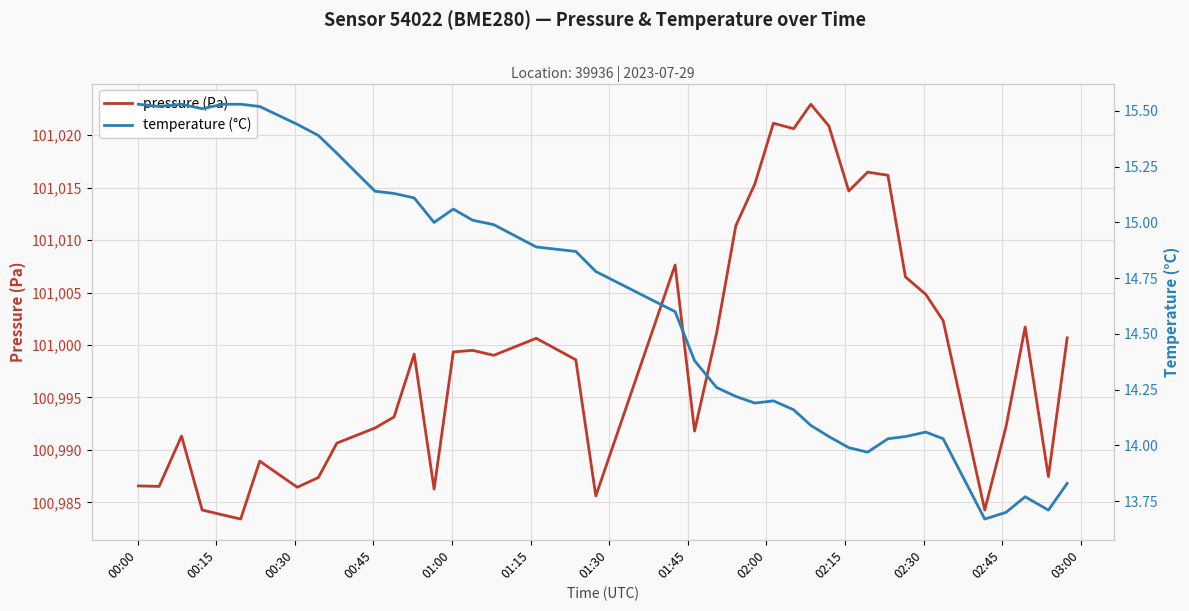

Reading left to right, list all the values displayed in this chart.

pressure (Pa): 100986.6	100986.5	100991.3	100984.3	100983.8	100983.4	100988.9	100986.4	100987.4	100990.6	100992.1	100993.1	100999.1	100986.3	100999.3	100999.5	100999.0	101000.6	100998.6	100985.6	101007.6	100991.8	101001.1	101011.4	101015.4	101021.1	101020.6	101022.9	101020.9	101014.7	101016.5	101016.2	101006.5	101004.8	101002.3	100984.3	100992.2	101001.7	100987.4	101000.7
temperature (°C): 15.5	15.5	15.5	15.5	15.5	15.5	15.5	15.4	15.4	15.3	15.1	15.1	15.1	15.0	15.1	15.0	15.0	14.9	14.9	14.8	14.6	14.4	14.3	14.2	14.2	14.2	14.2	14.1	14.0	14.0	14.0	14.0	14.0	14.1	14.0	13.7	13.7	13.8	13.7	13.8